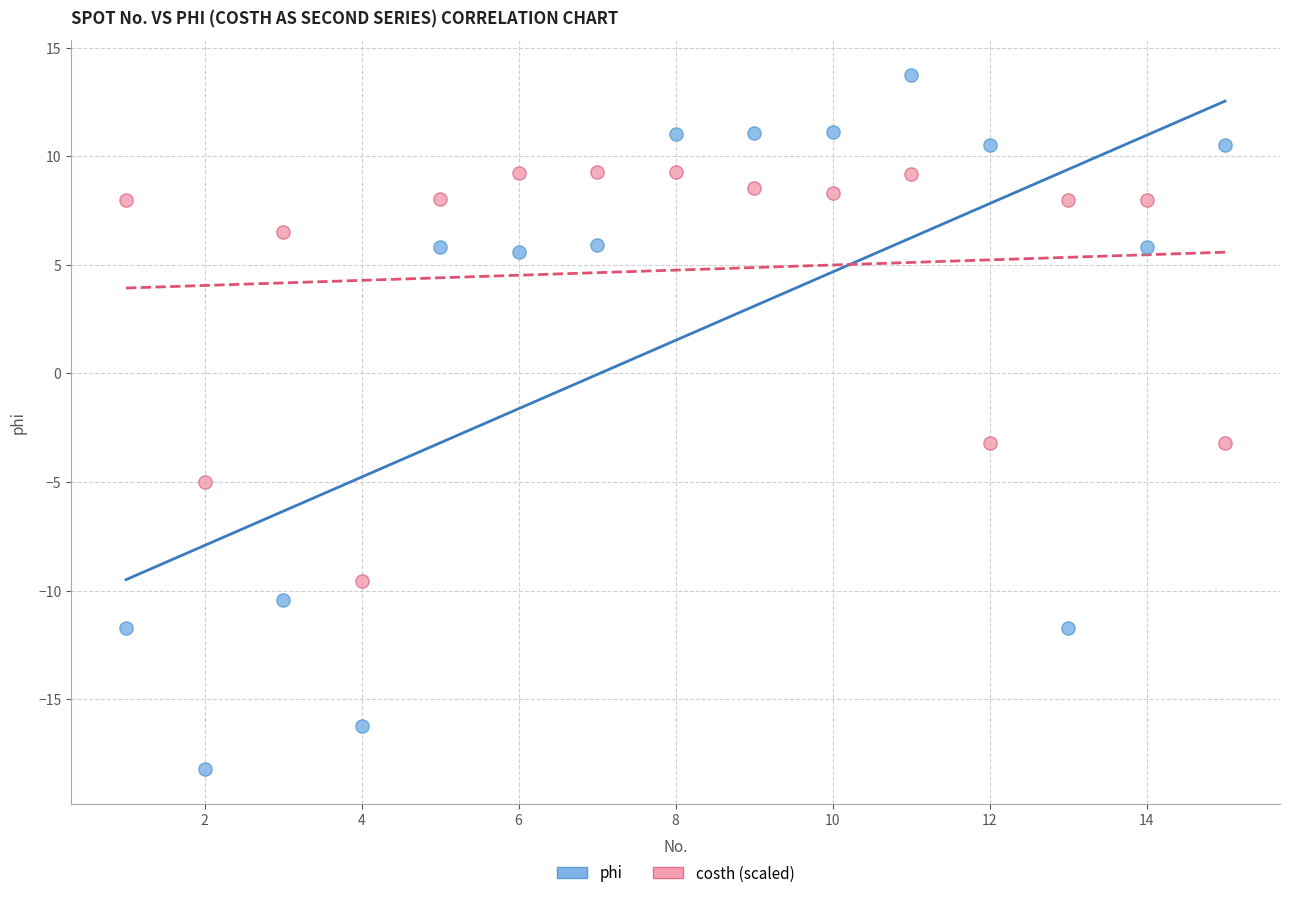

Which series has the largest Y range (max minus min)?

phi